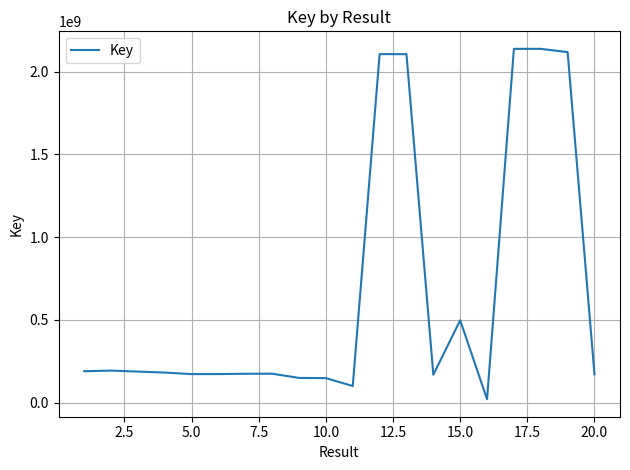

What is the greatest value displayed?

2137719722